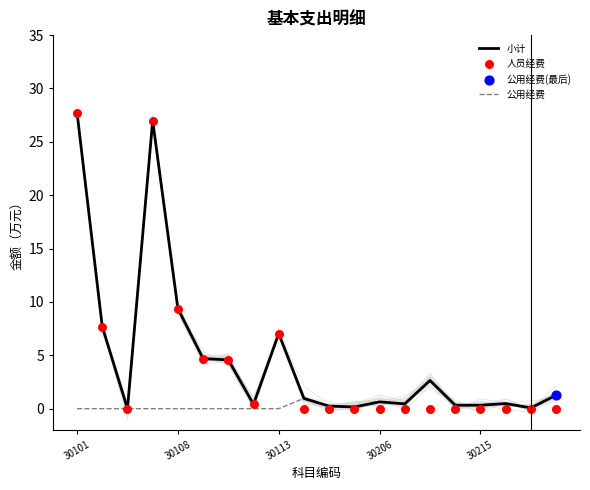

Is the value of 公用经费 at 19 greater than the value of 小计 at 18?

Yes